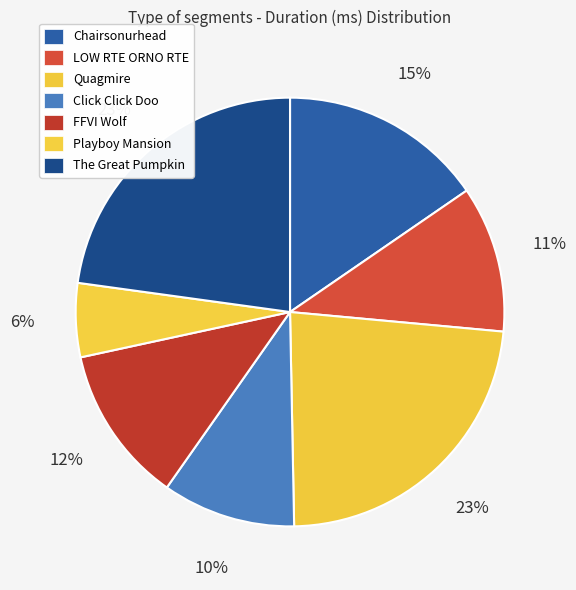

To the nearest percent, what is the average slice percentage?

14%